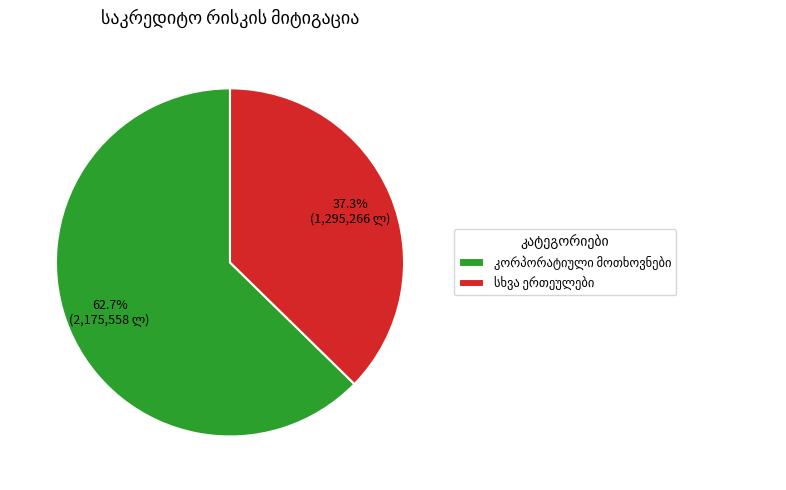

Is there any slice that represents more than half of the pie?

Yes